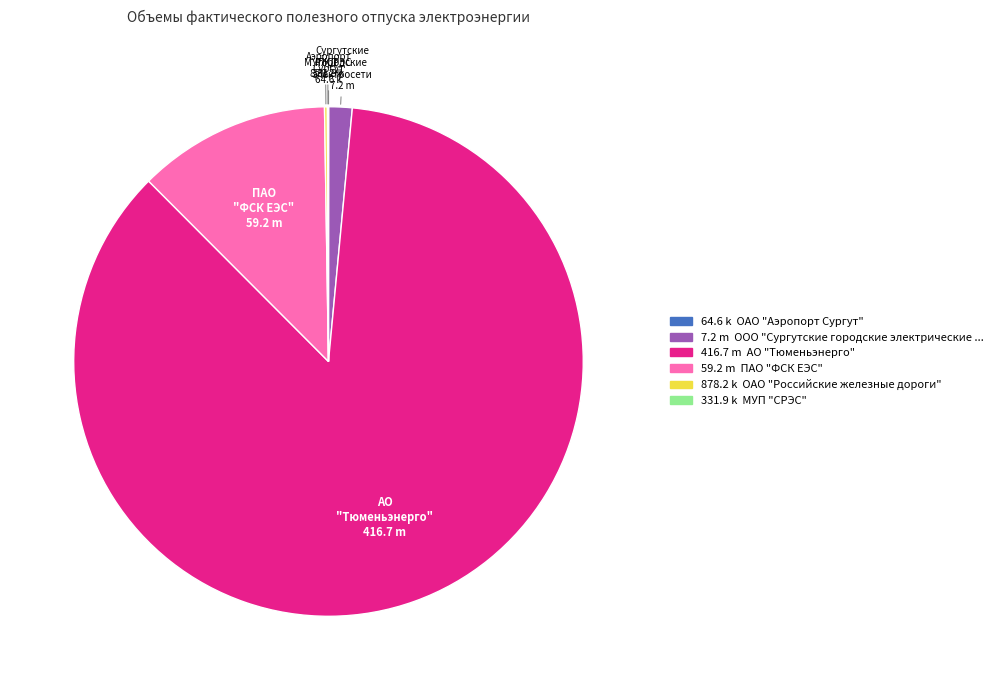

Does any single category account for the majority?

Yes